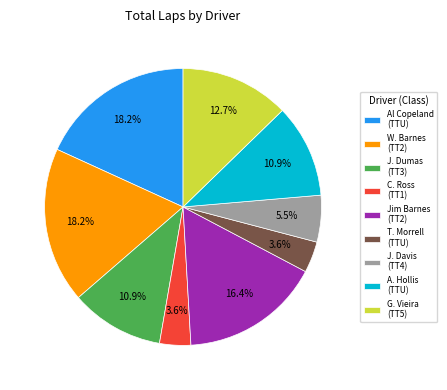

Is there a majority slice in this chart?

No